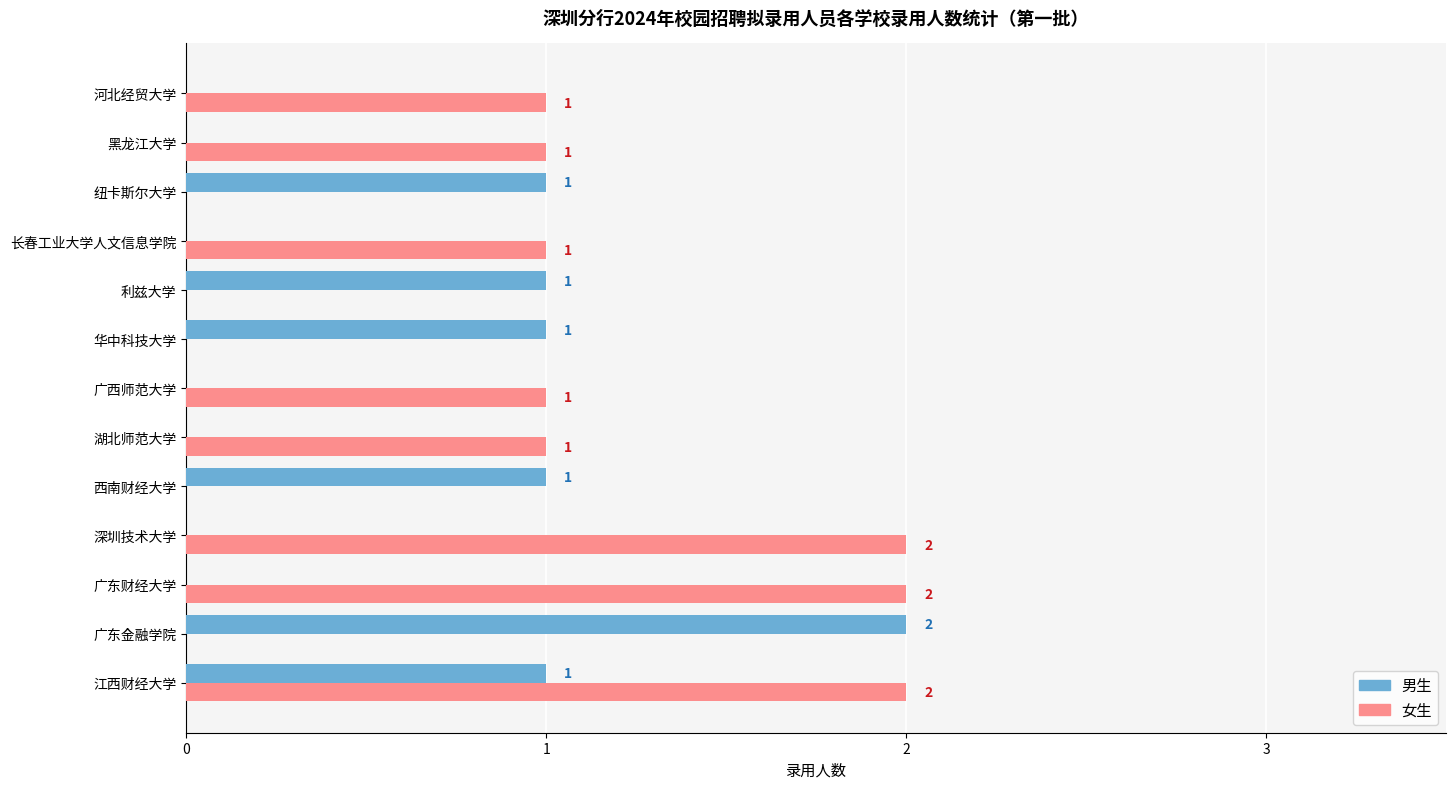

At how many categories does at least one series exceed 0?

13